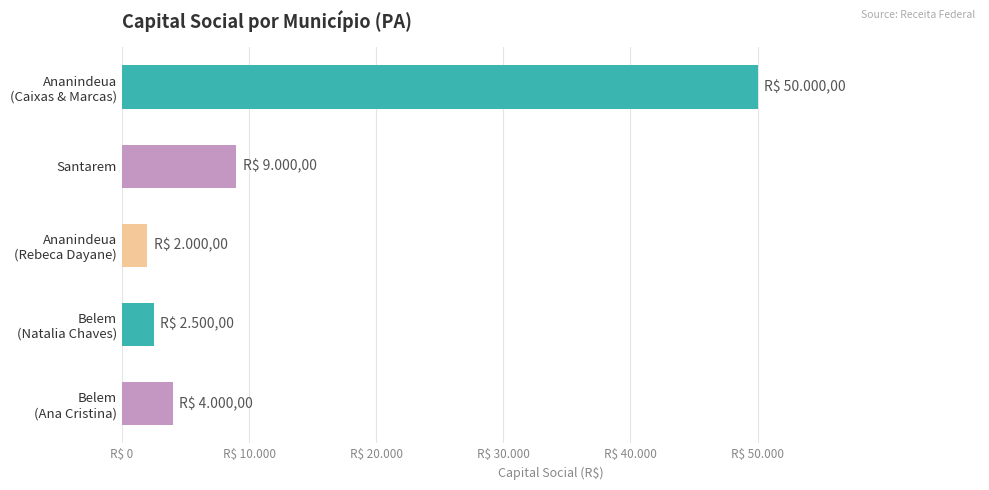

What is the sum of all values?

67500